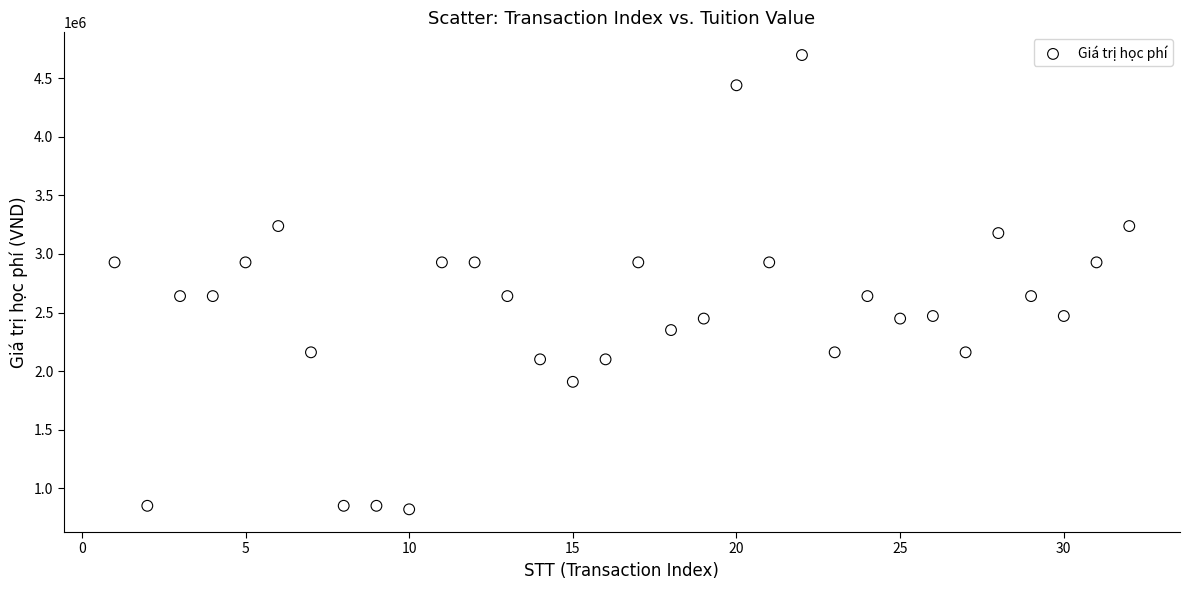

What is the range of X values (max minus min)?

31